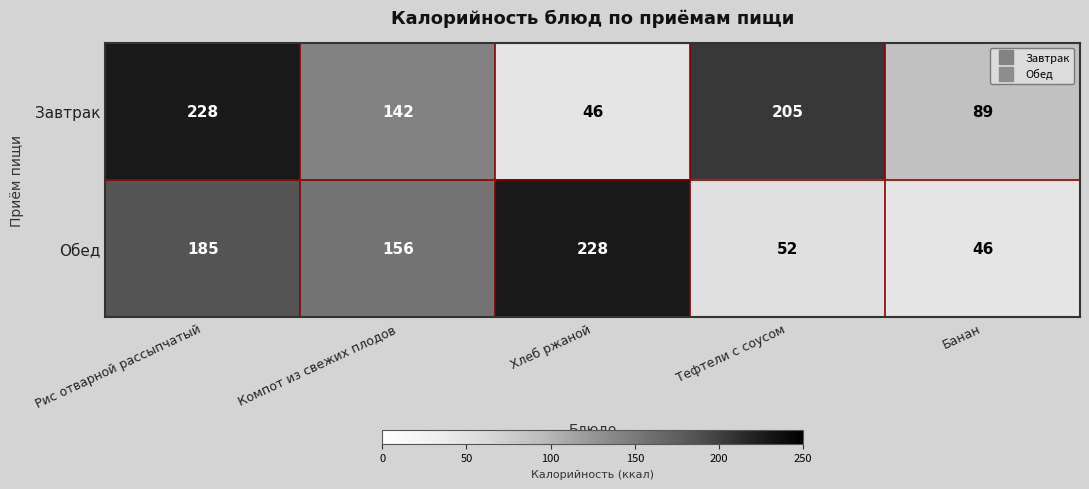

What is the greatest value displayed?

228